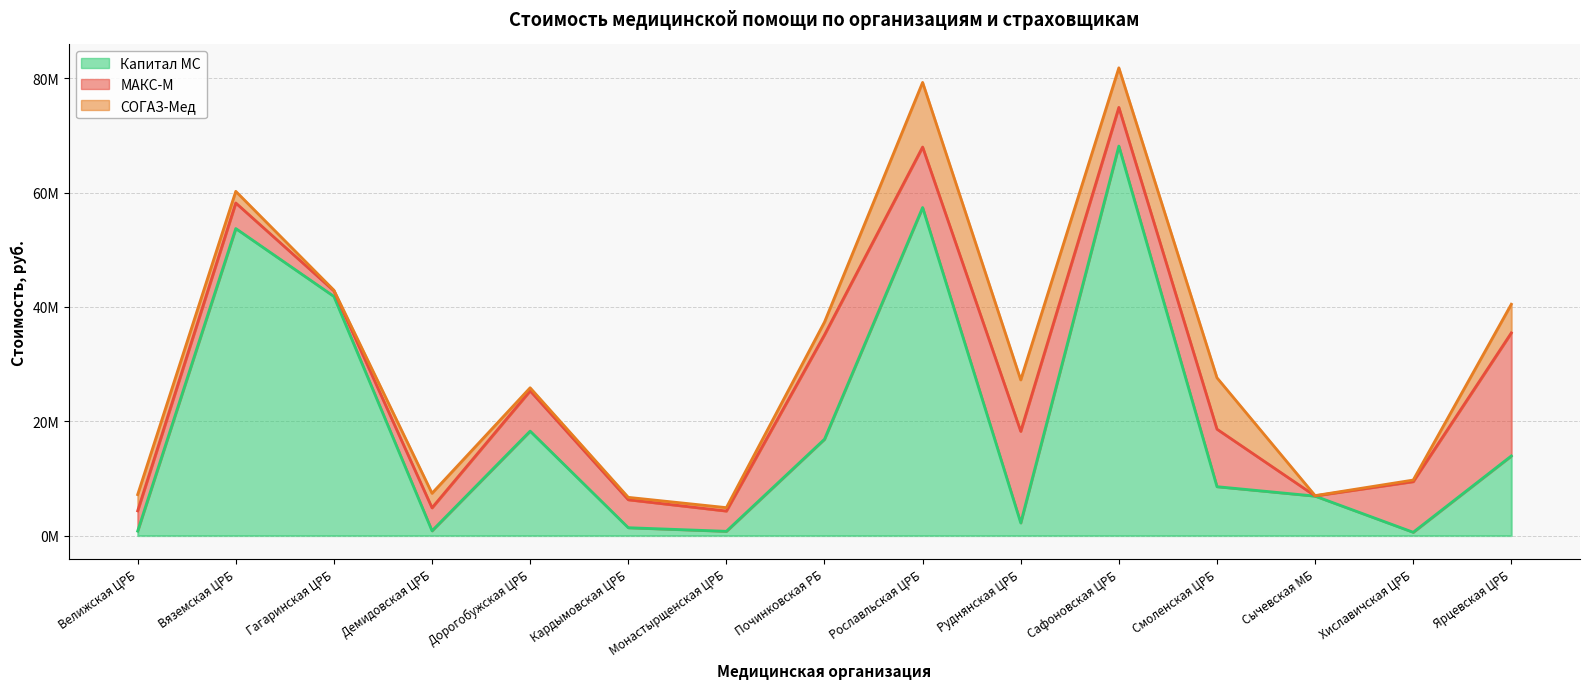

What position from the left is Сычевская МБ?

13